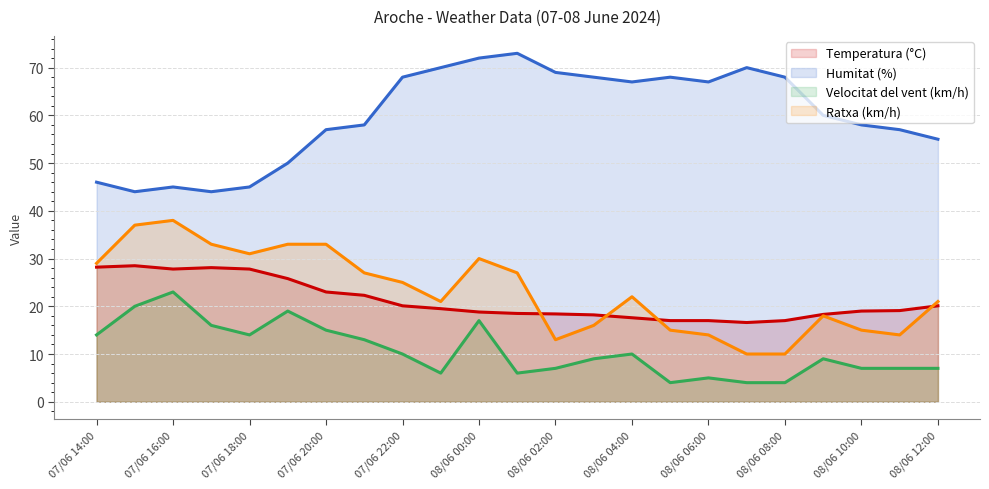

What is the label of the 16th point from the left?

08/06 05:00